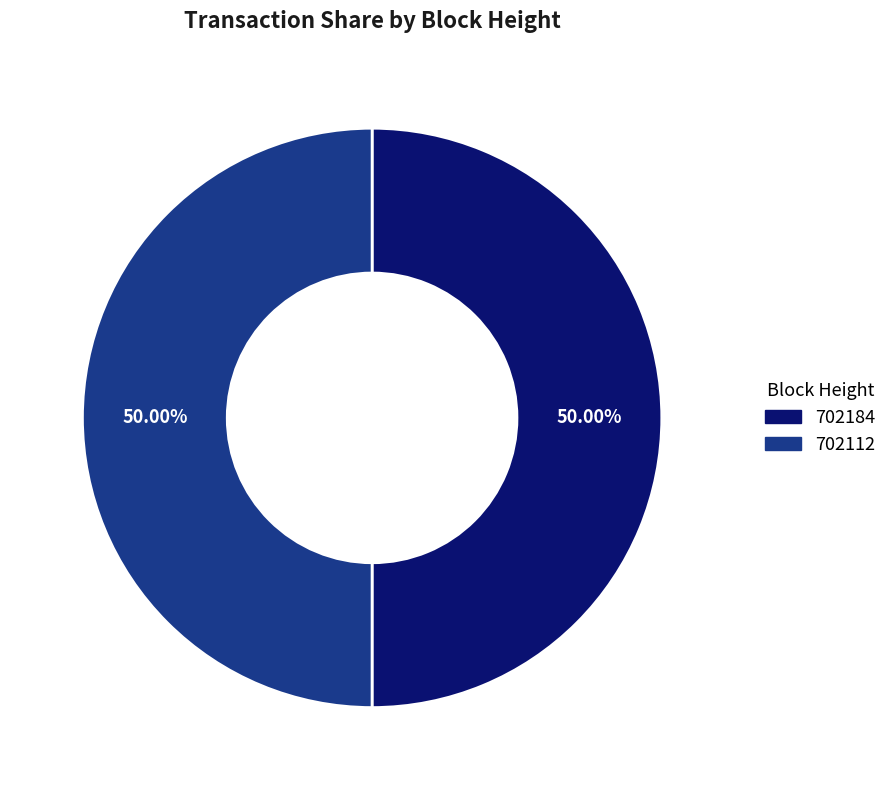

To the nearest percent, what is the combined percentage of 702112 and 702184?

100%